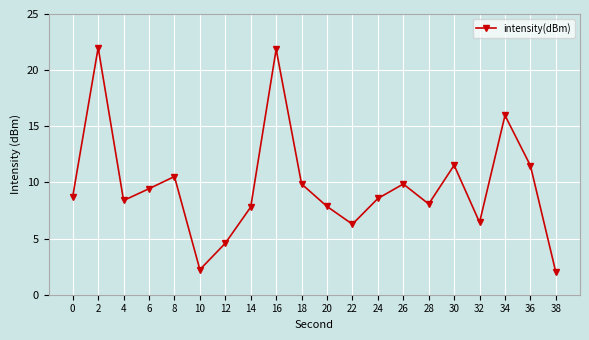

What is the value of the 8th point from the left?

7.8